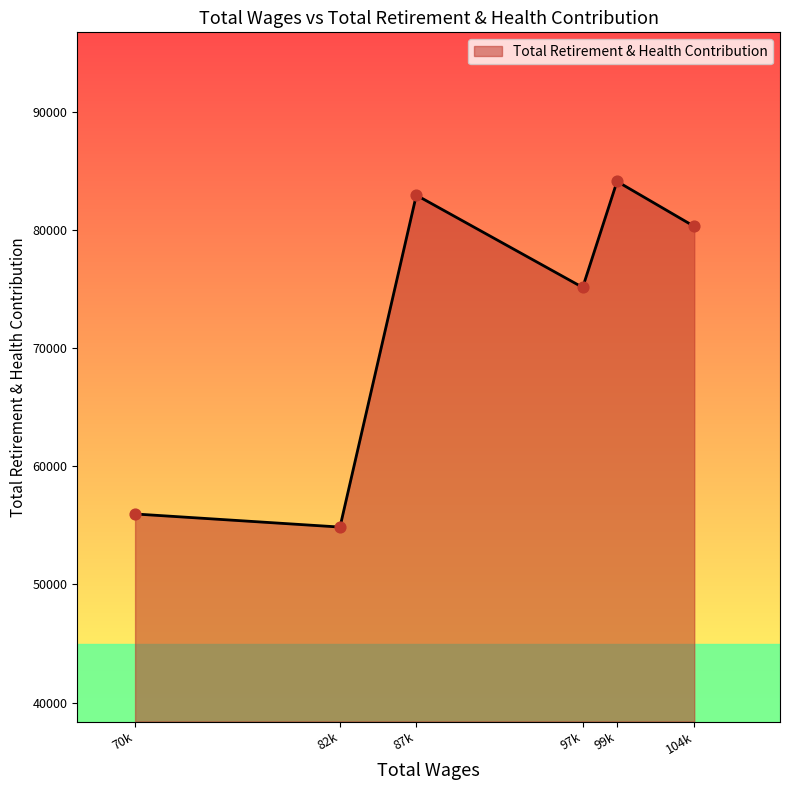

What is the ratio of the value at 99k to the value at 82k?

1.5